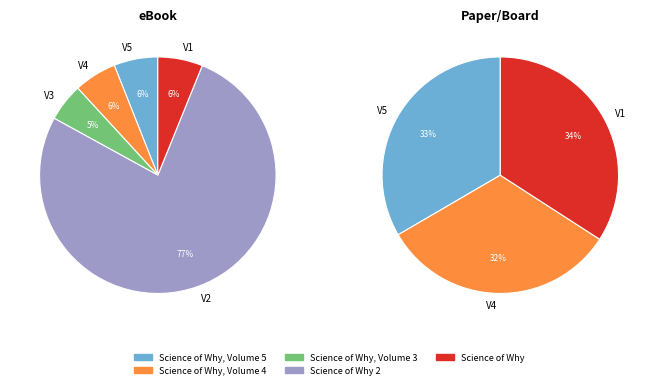

What is the largest slice in the pie chart?

Science of Why 2